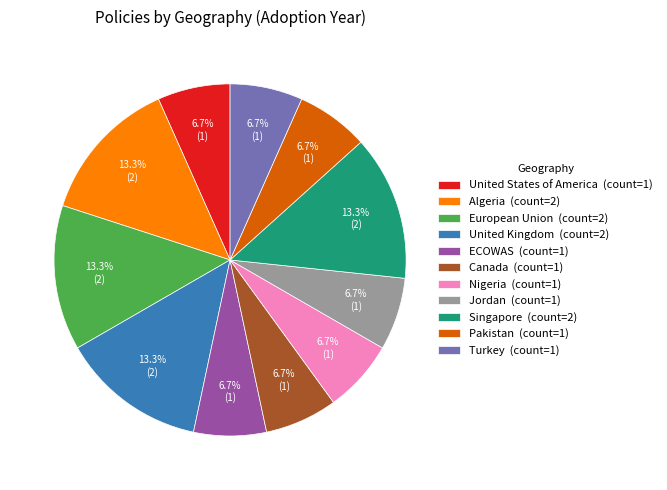

Is there any slice that represents more than half of the pie?

No